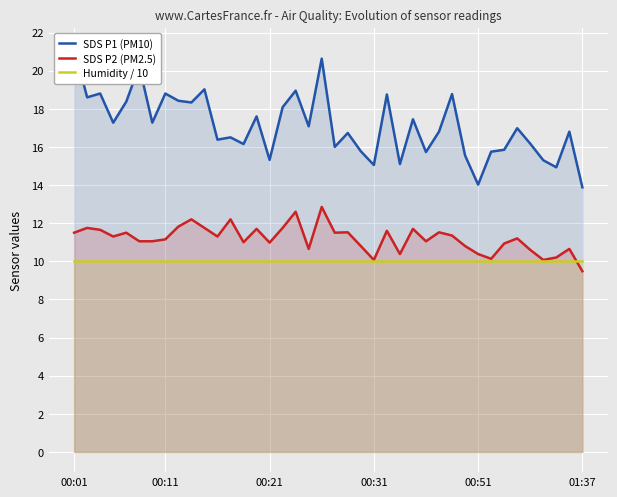

Is the value of SDS P2 (PM2.5) at 17 greater than the value of Humidity / 10 at 17?

Yes